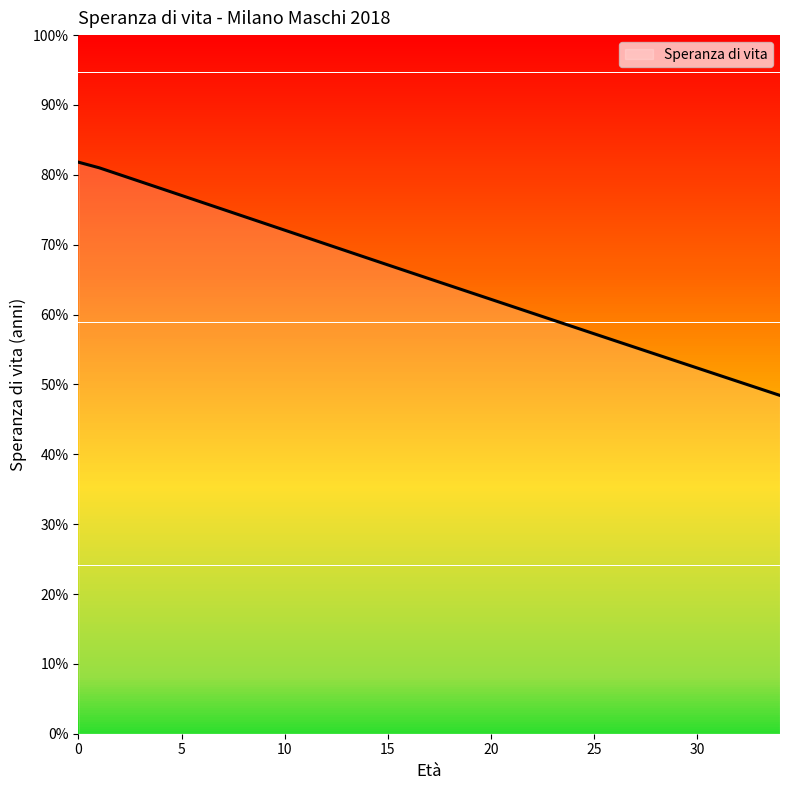

True or false: there are more than 2 points higher than both neighbors.

False